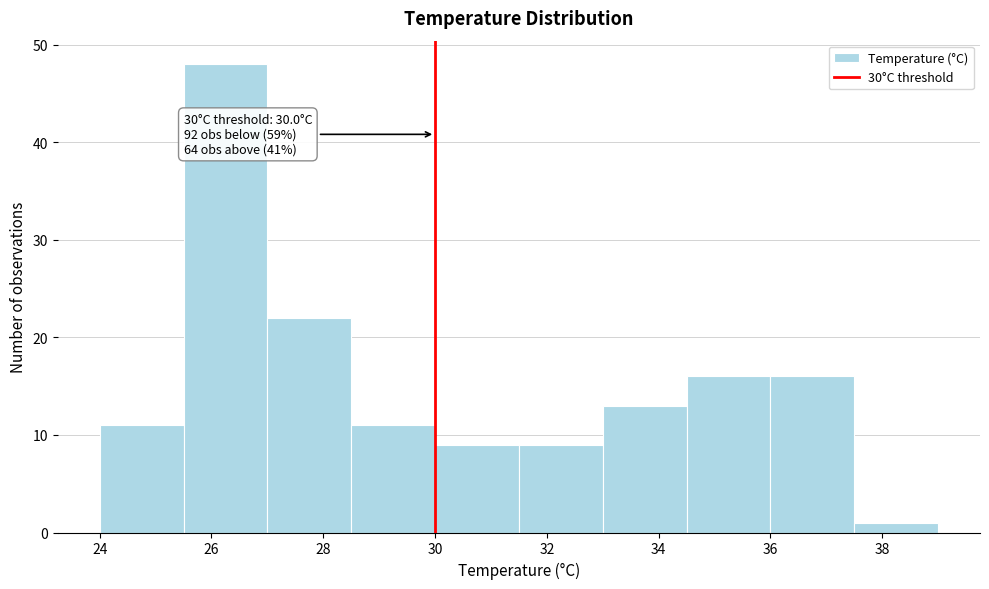

Over which range of the x-axis is the bar tallest?

25.5 to 27.0